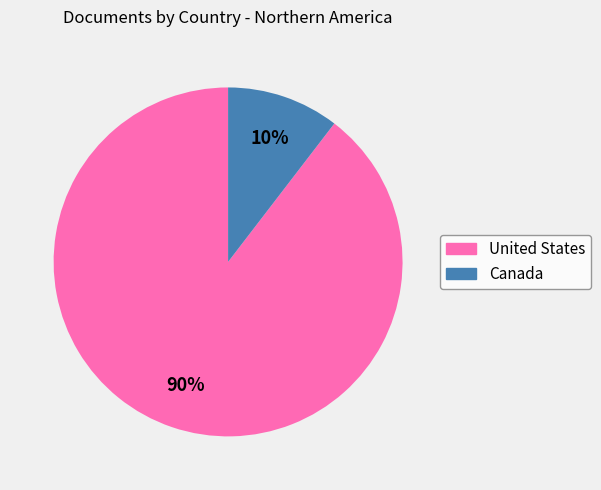

Is the sum of Canada and United States greater than half?

Yes